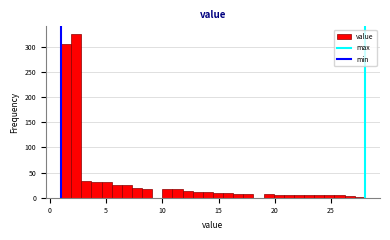

Around what value on the x-axis is the tallest bar? Give the approximate position of its centre, as read against the axis.

2.5